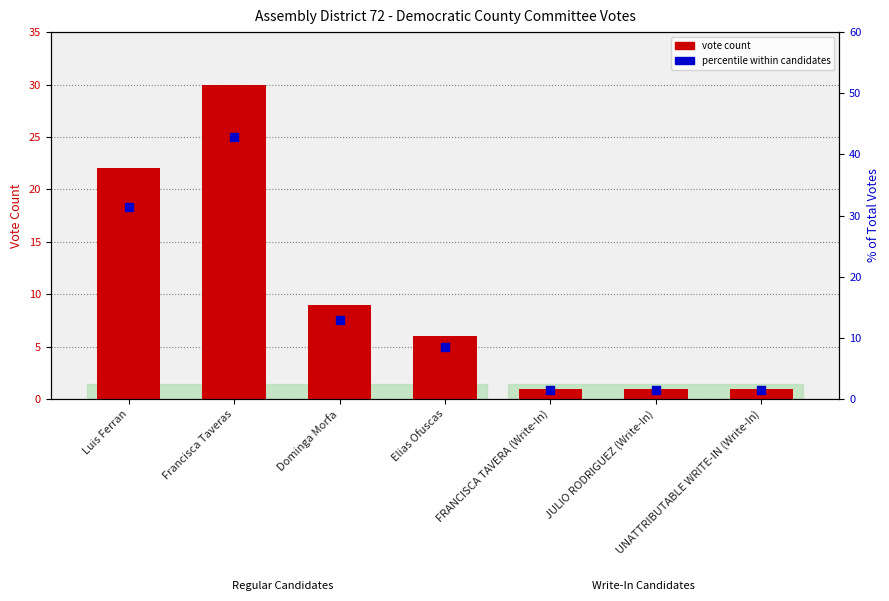

What is the total value across all series at FRANCISCA TAVERA (Write-In)?

2.4